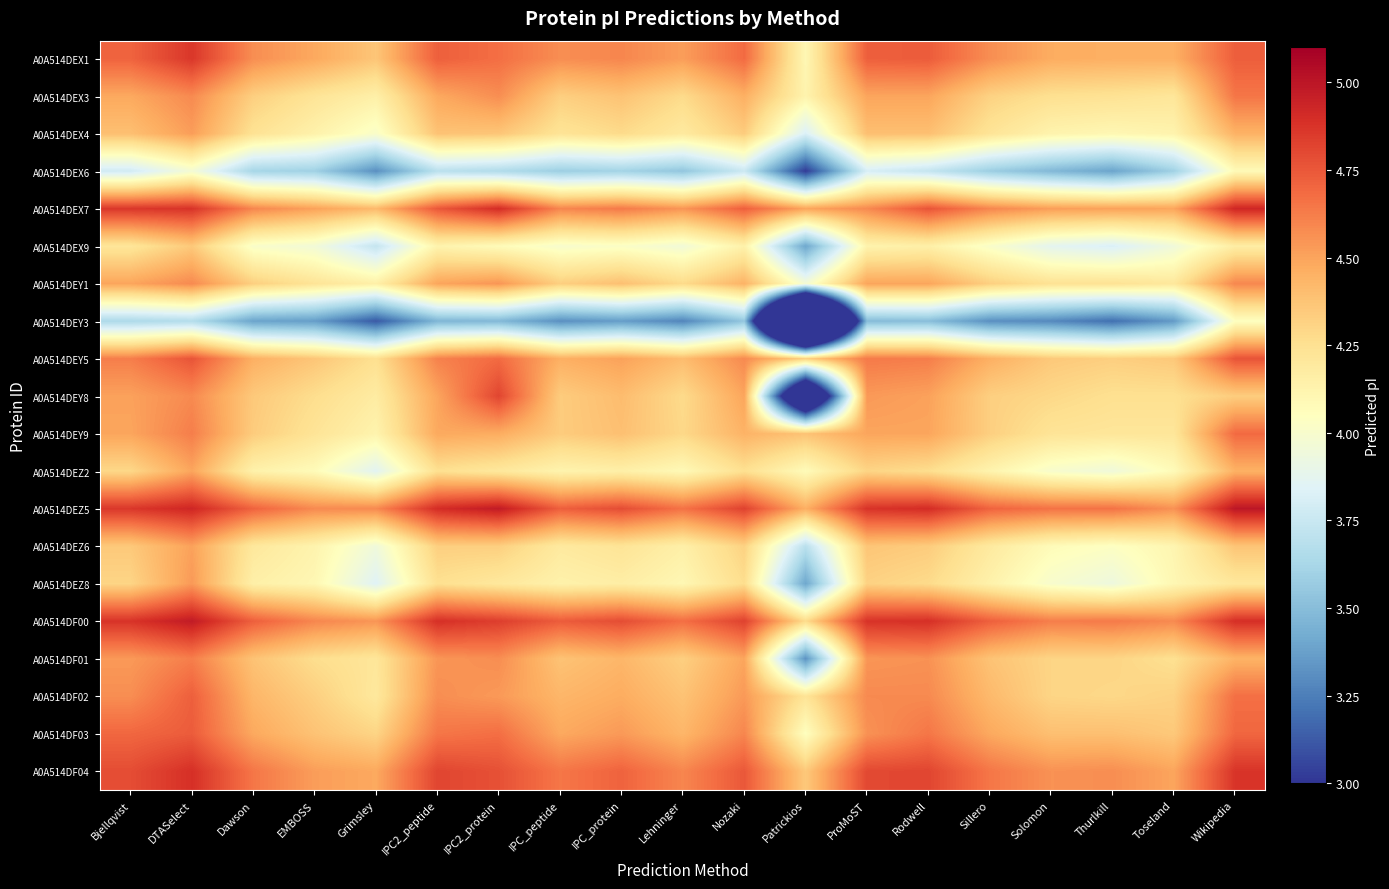

What is the spread (max minus min) of values at IPC_peptide?

1.4